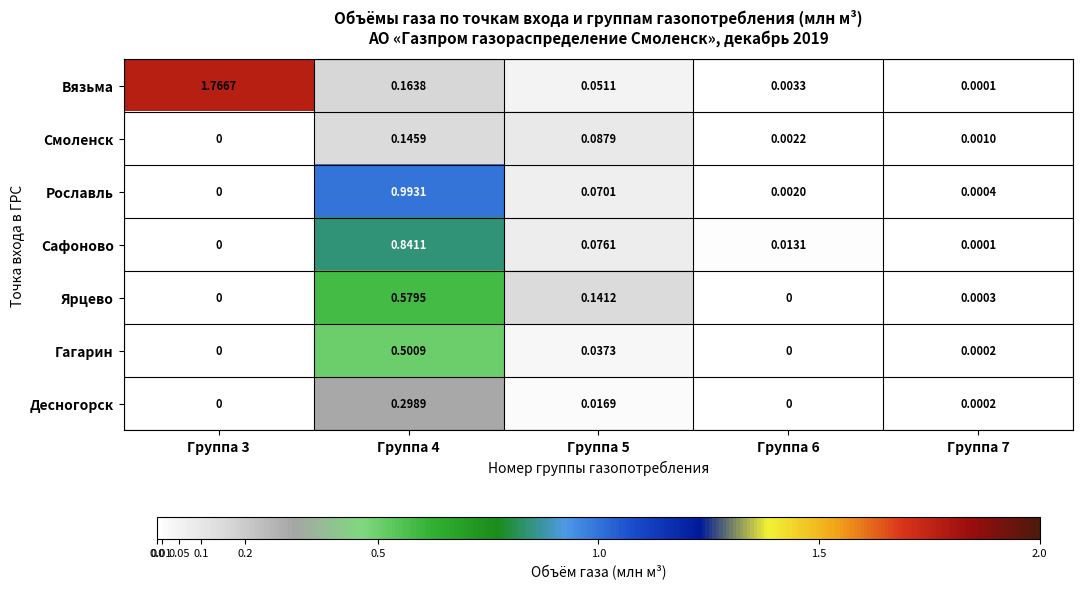

Is the value of Вязьма at Группа 4 greater than the value of Десногорск at Группа 3?

Yes